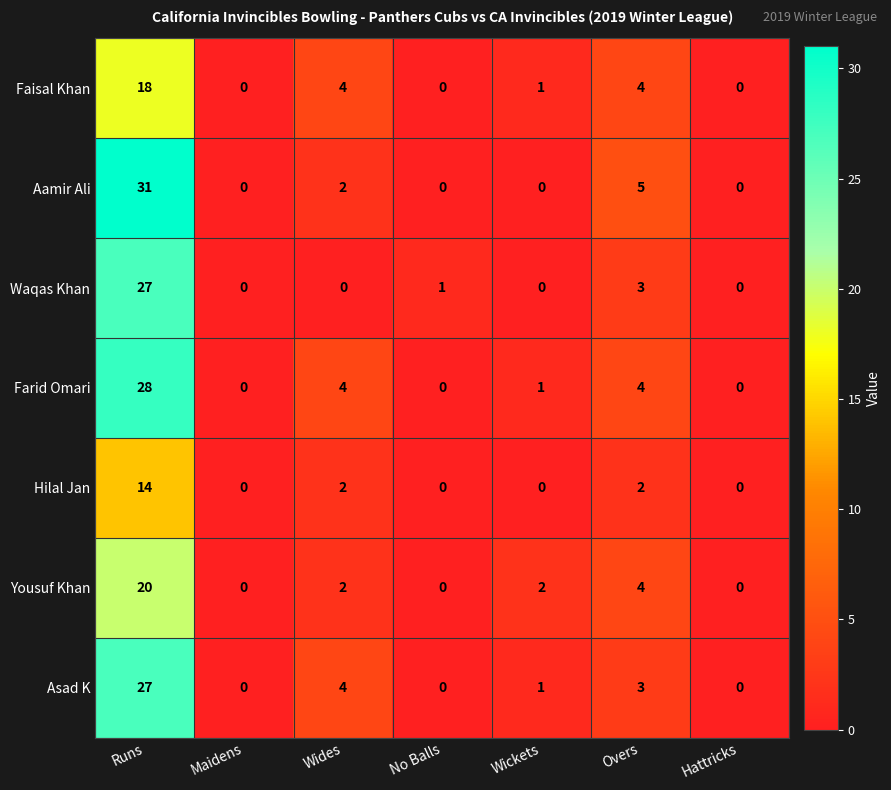

The value of Yousuf Khan at Overs is 4. True or false?

True